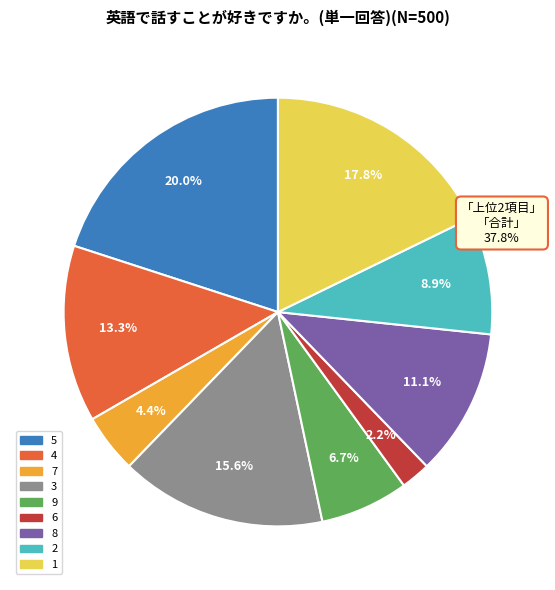

What percentage is the 7 slice, to the nearest percent?

4%